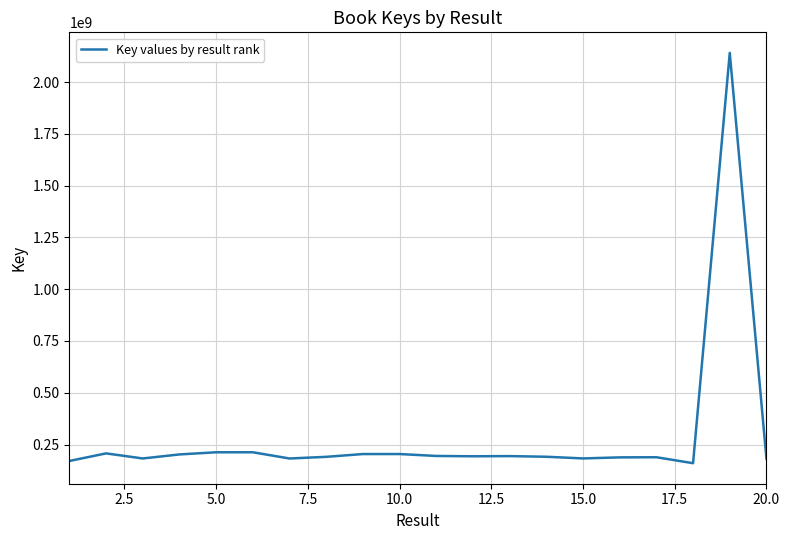

What is the difference between the maximum and minimum values?

1980866650